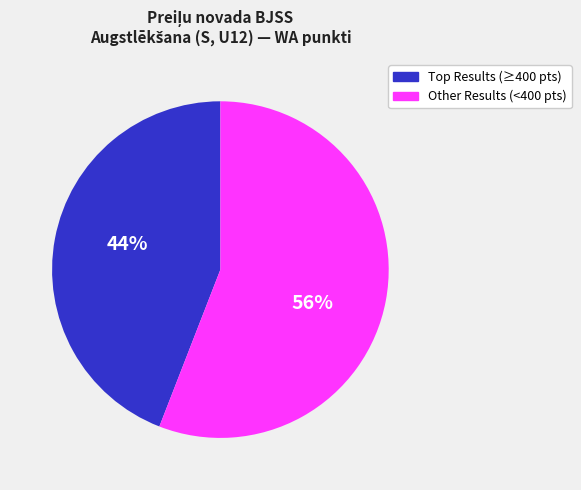

Which slice is the largest?

Other Results (<400 pts)